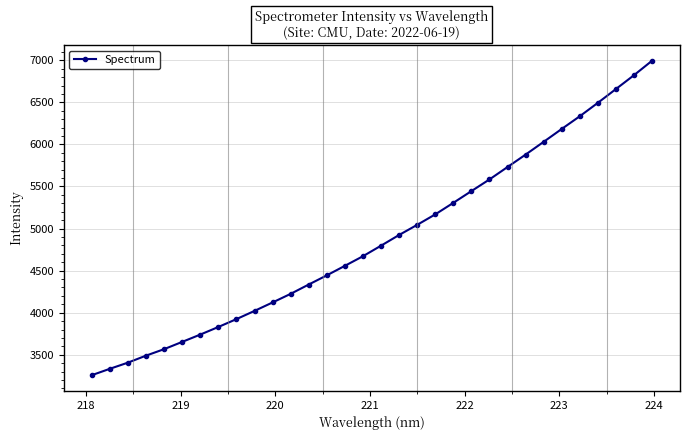

What is the average value?

4874.2